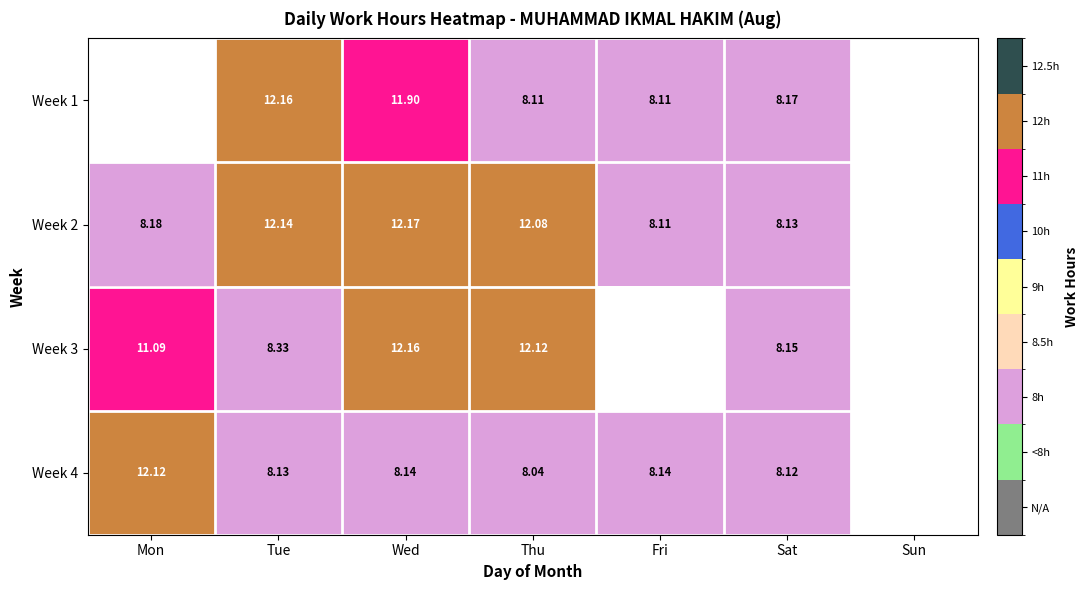

Which category has the lowest value in the Week 3 series?

Sat